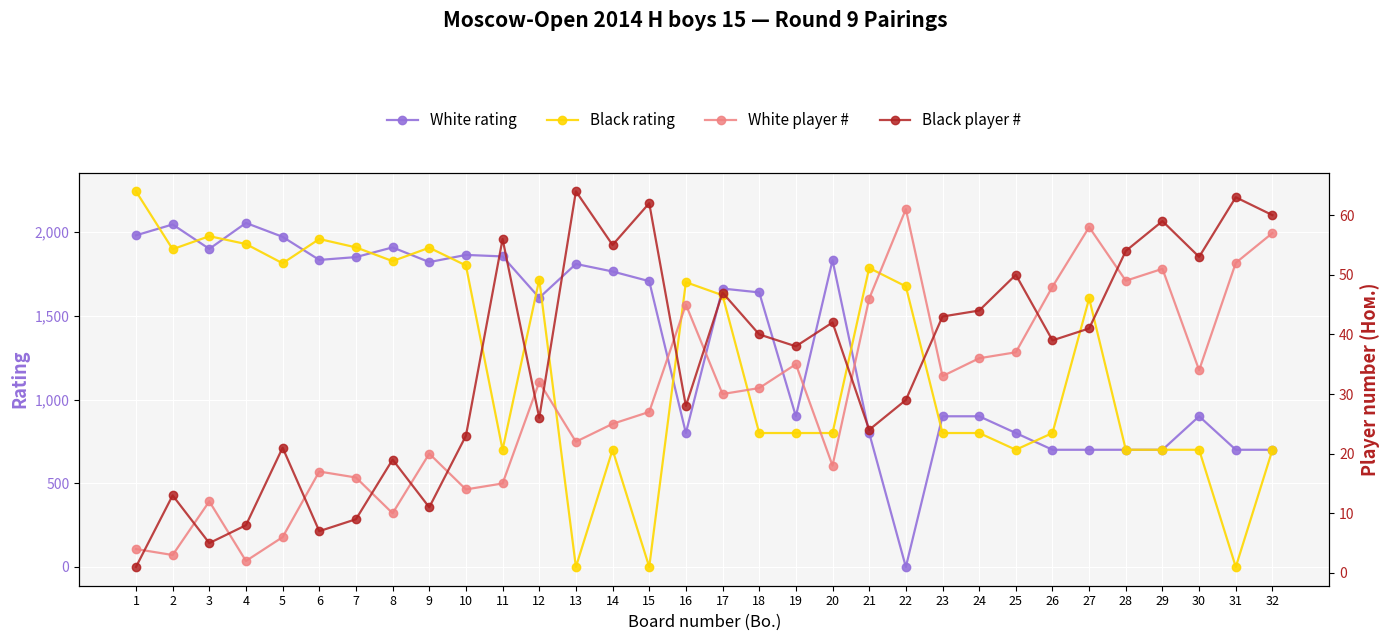

How many lines are shown in the chart?

4